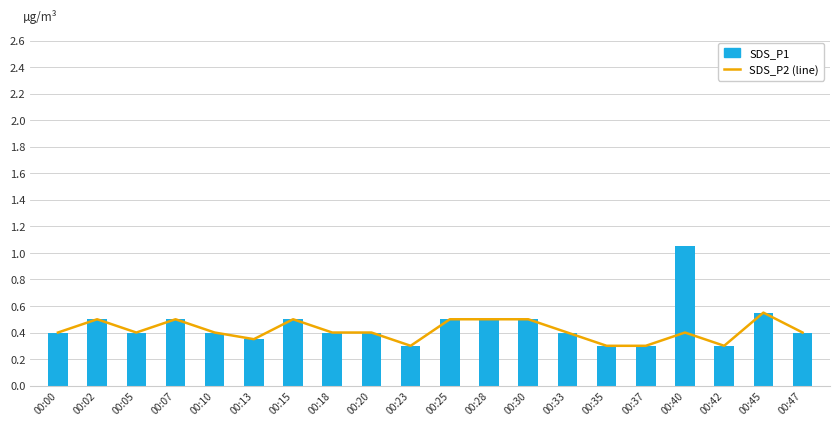

Reading left to right, list all the values displayed in this chart.

SDS_P2 (line): 0.4	0.5	0.4	0.5	0.4	0.3	0.5	0.4	0.4	0.3	0.5	0.5	0.5	0.4	0.3	0.3	0.4	0.3	0.6	0.4
SDS_P1: 0.4	0.5	0.4	0.5	0.4	0.3	0.5	0.4	0.4	0.3	0.5	0.5	0.5	0.4	0.3	0.3	1.1	0.3	0.6	0.4